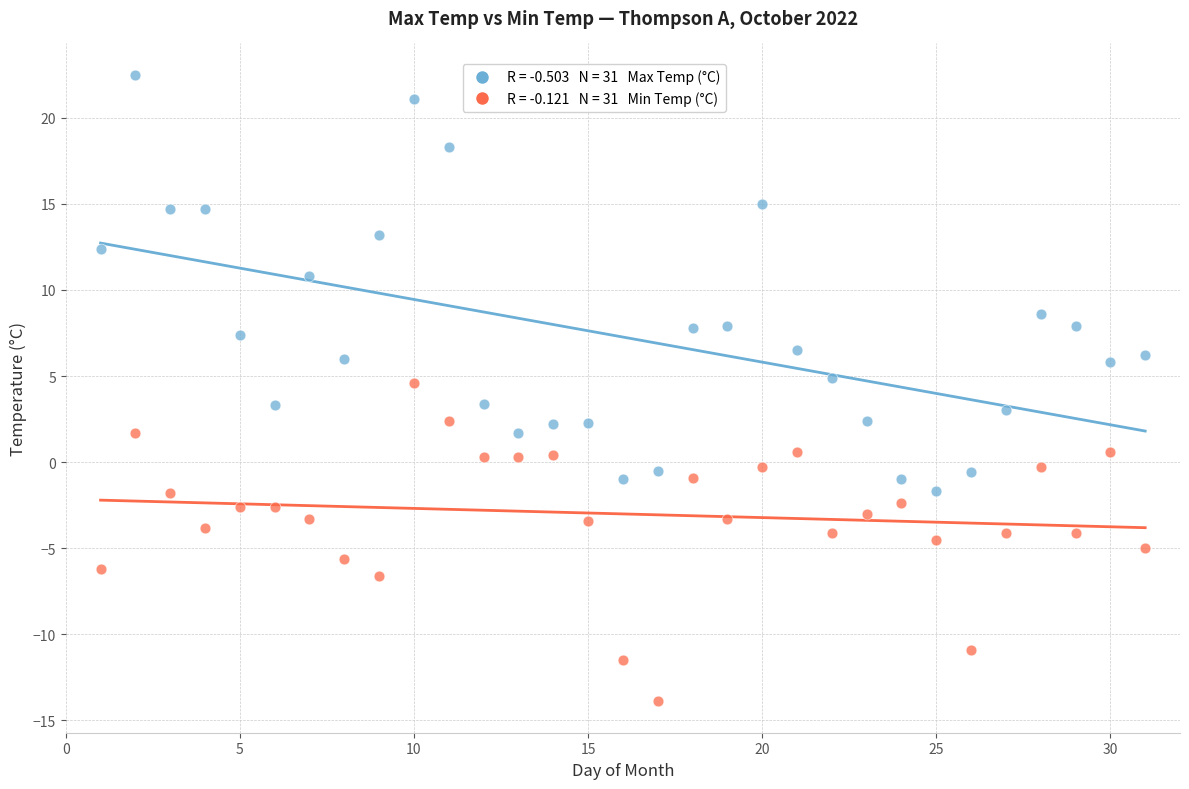

Across all data points, what is the range of Y values (max minus min)?

36.4